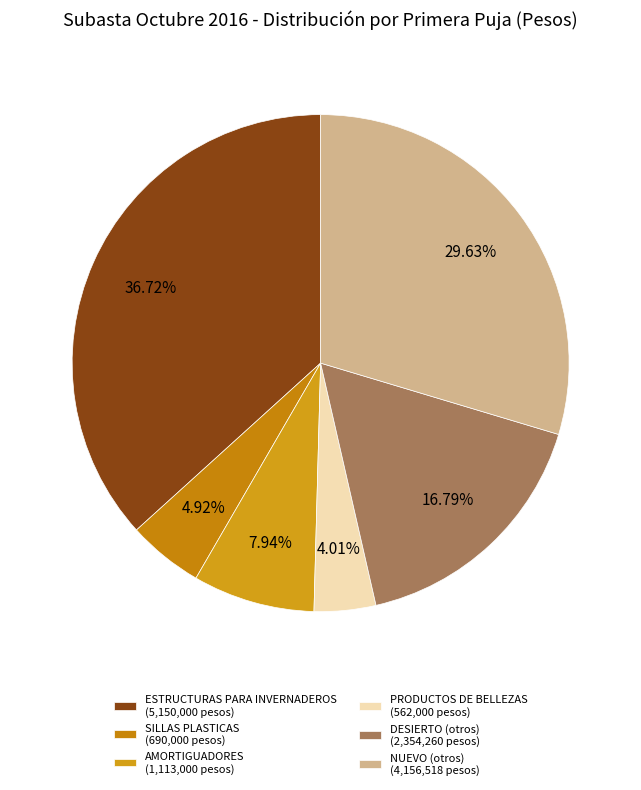

Count the number of slices in the pie.

6